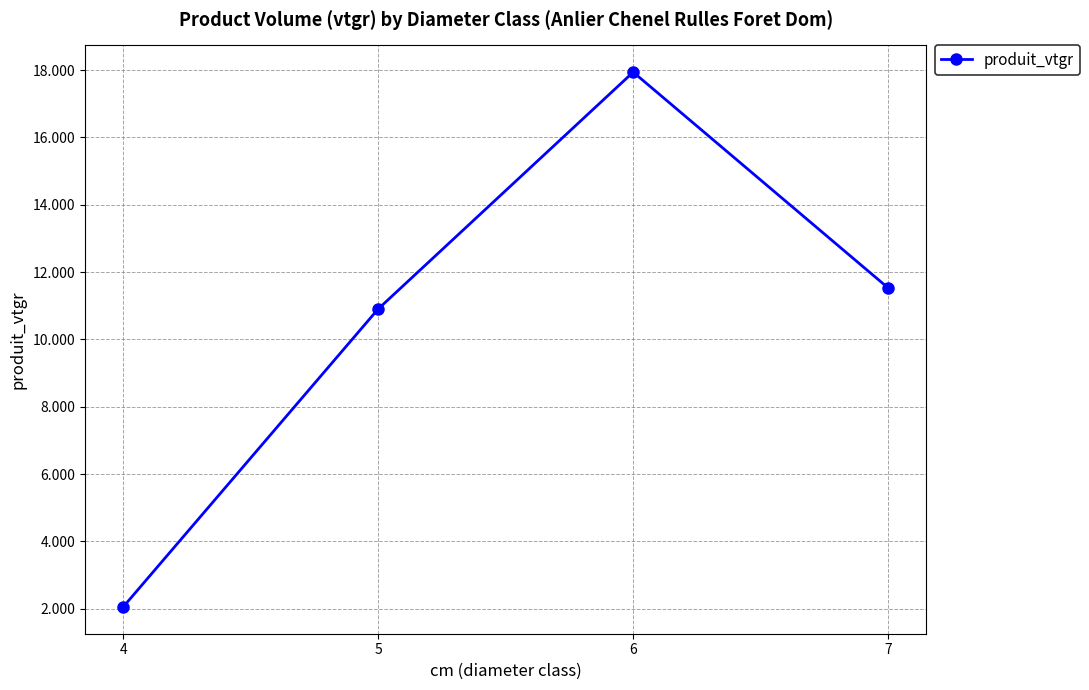

What is the greatest value displayed?

17.9